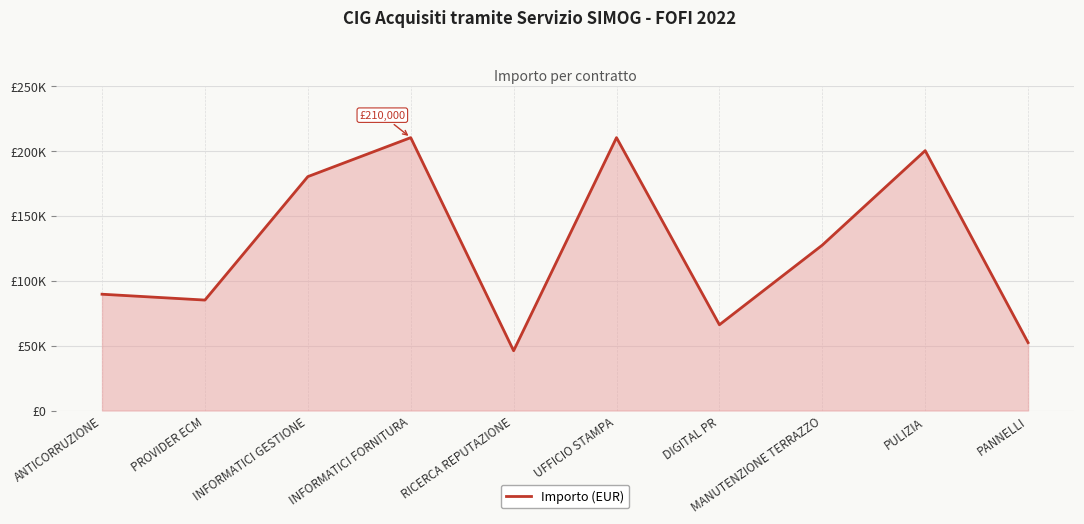

True or false: the data has more than 1 interior local peaks.

True